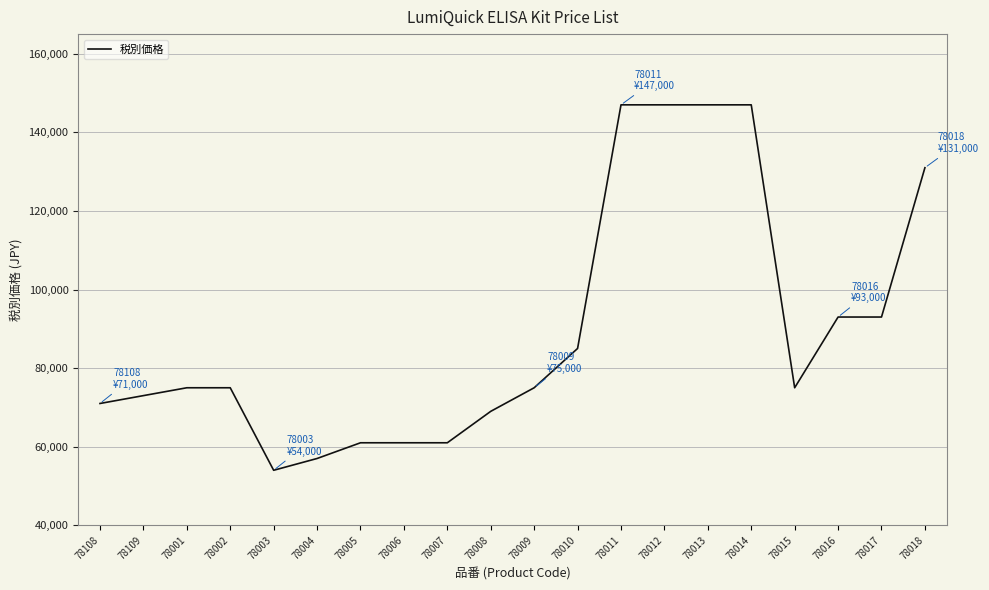

Reading left to right, extract all data points from this chart.

71000	73000	75000	75000	54000	57000	61000	61000	61000	69000	75000	85000	147000	147000	147000	147000	75000	93000	93000	131000